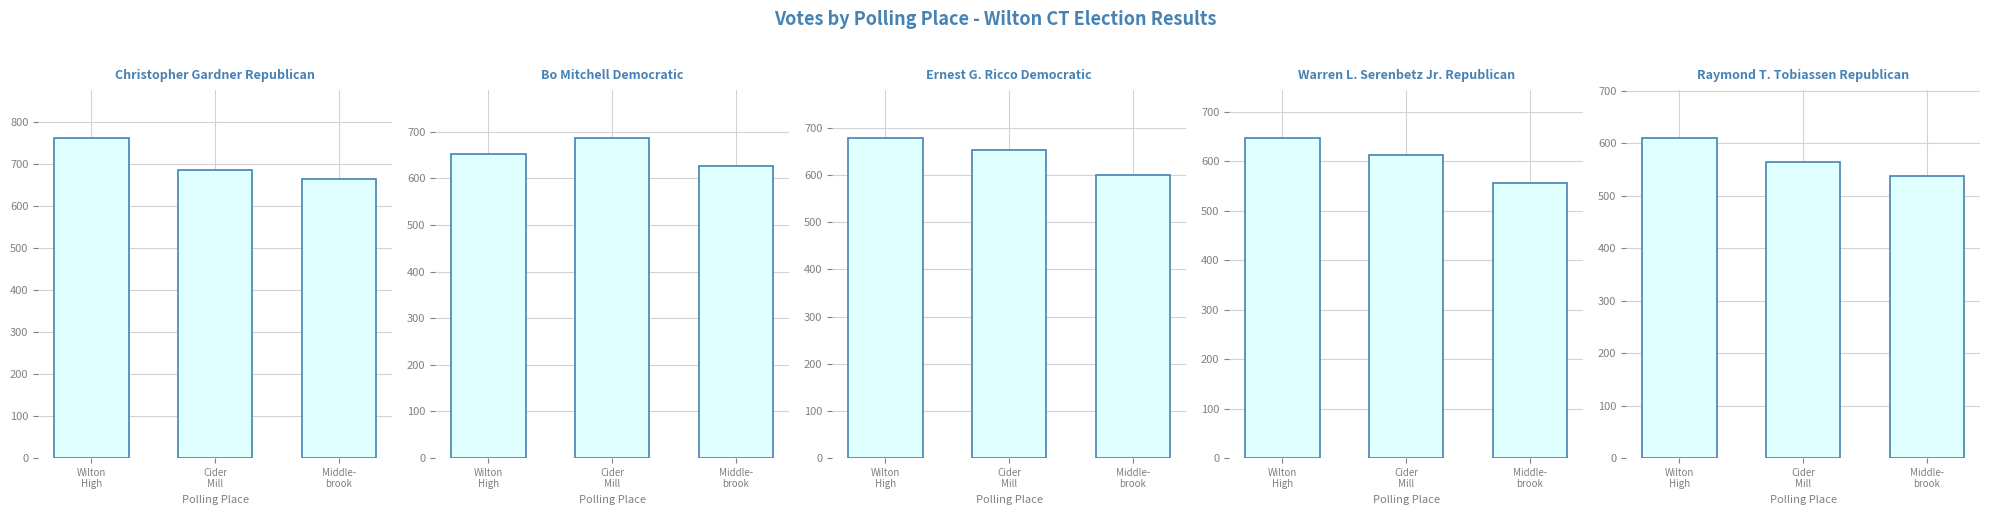

Reading right to left, what are all the values shown in this chart?

Christopher Gardner Republican: 664	686	761
Bo Mitchell Democratic: 627	686	653
Ernest G. Ricco Democratic: 600	653	678
Warren L. Serenbetz Jr. Republican: 556	612	647
Raymond T. Tobiassen Republican: 538	565	610